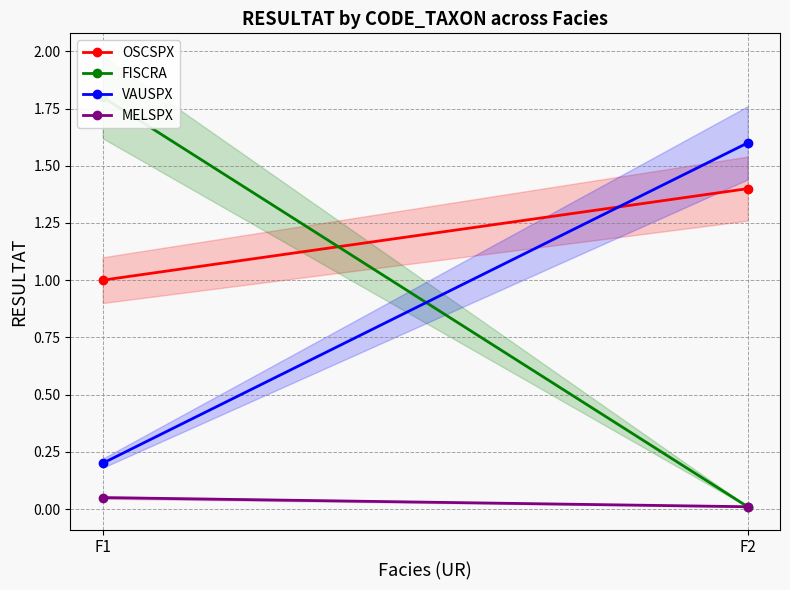

True or false: VAUSPX has a value of 0.3 at F1.

False